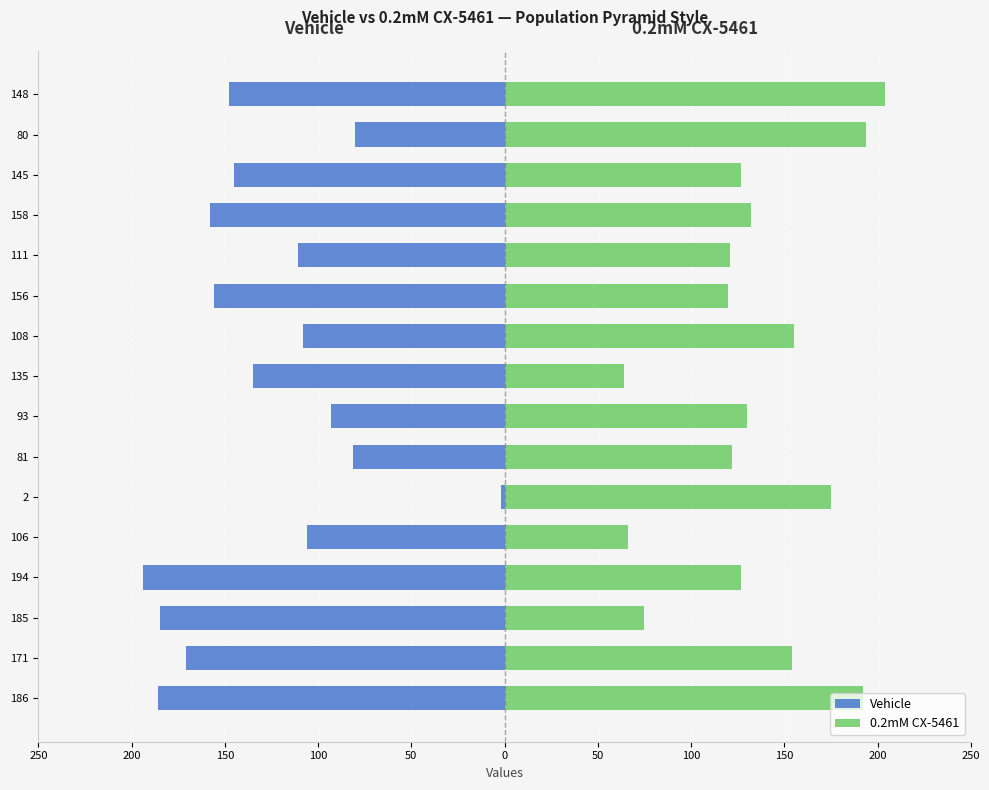

Rank the series at 171 from highest to lowest value.

0.2mM CX-5461, Vehicle